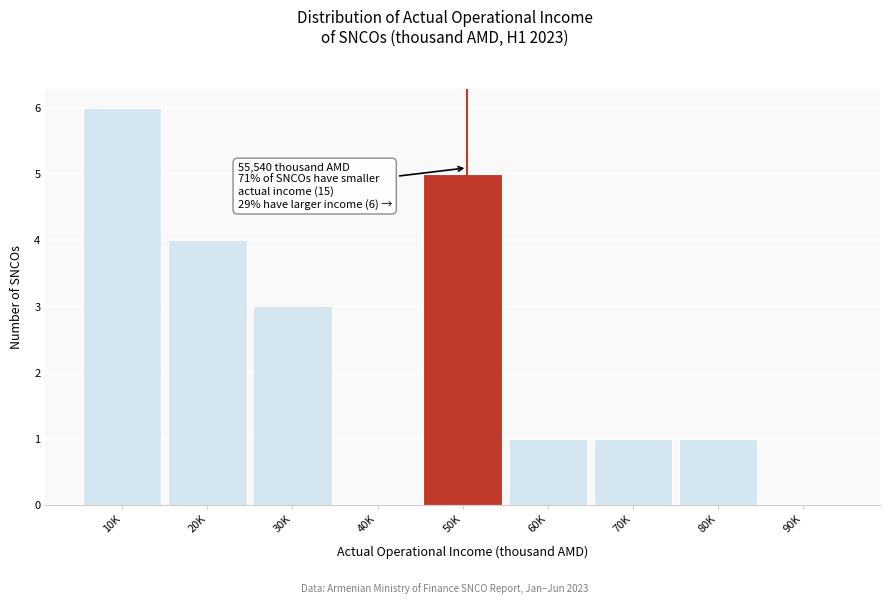

Reading left to right, extract all data points from this chart.

10K=6	20K=4	30K=3	40K=0	50K=5	60K=1	70K=1	80K=1	90K=0